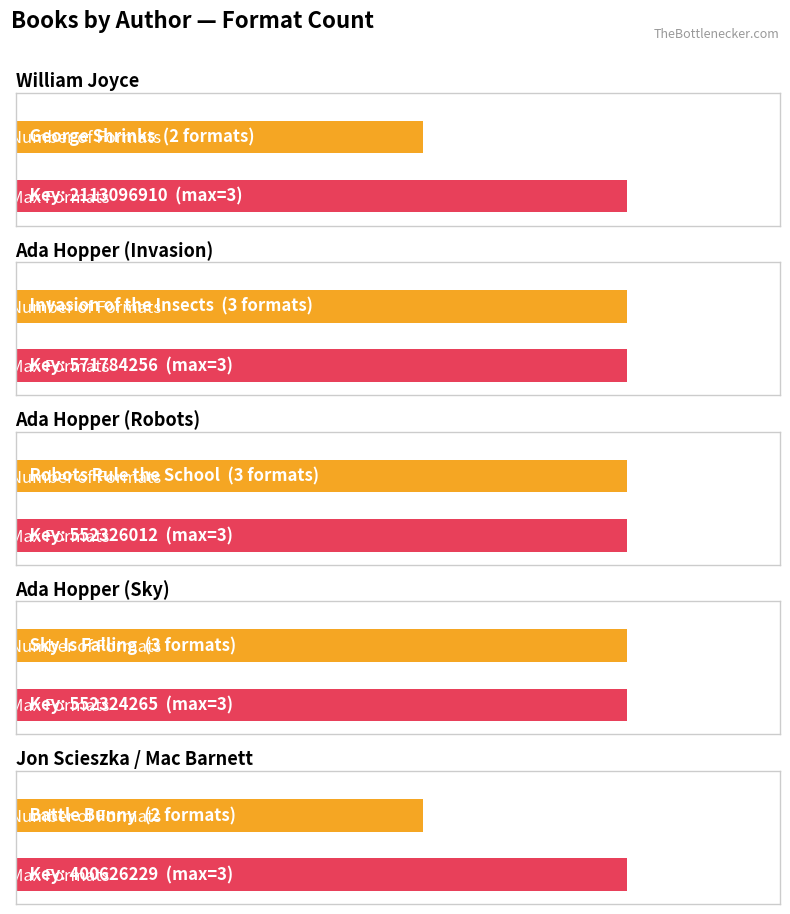

Rank the categories by value from highest to lowest.

Ada Hopper (Invasion), Ada Hopper (Robots), Ada Hopper (Sky), William Joyce, Jon Scieszka / Mac Barnett